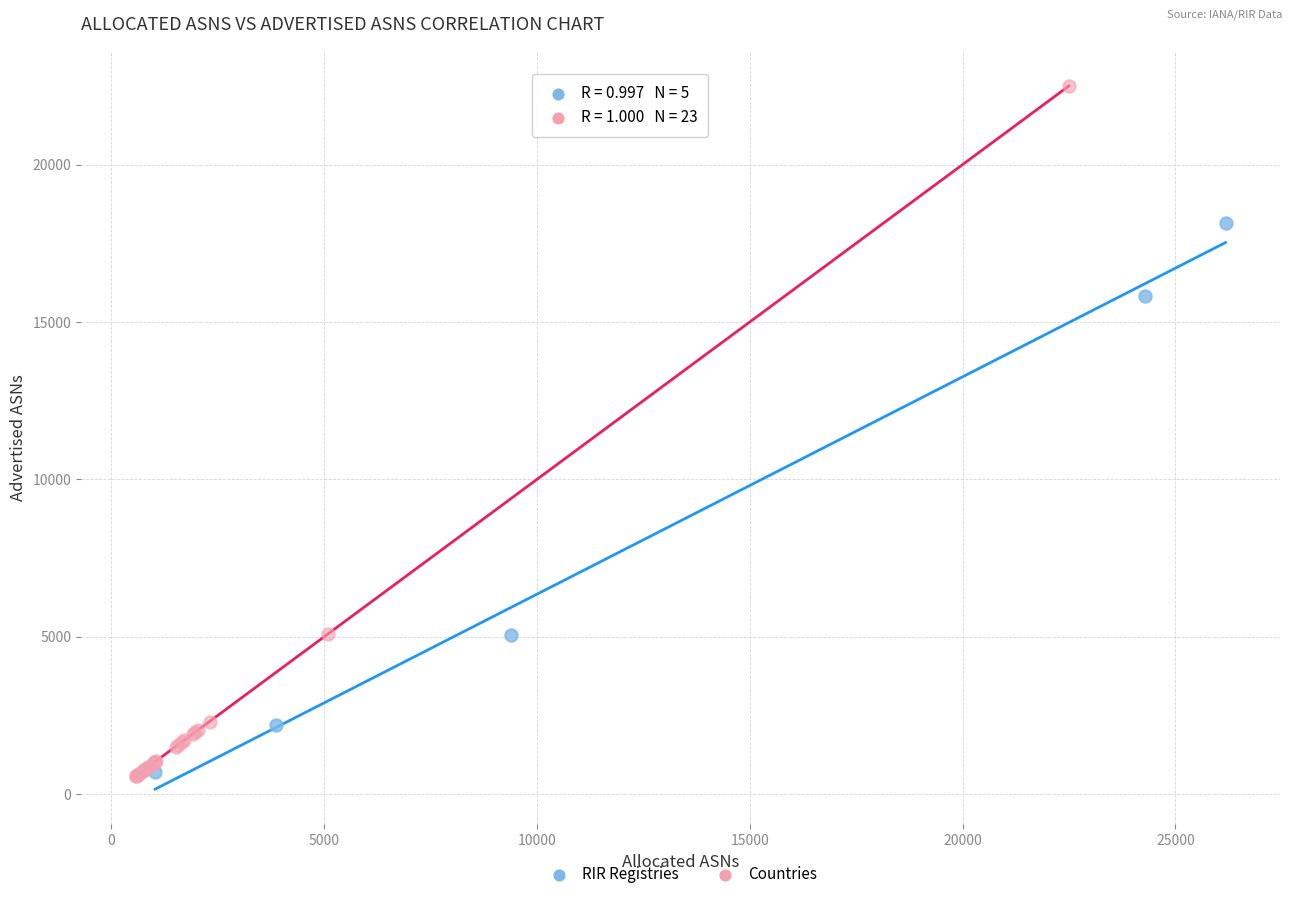

What are all the series names shown in the legend?

RIR Registries, Countries